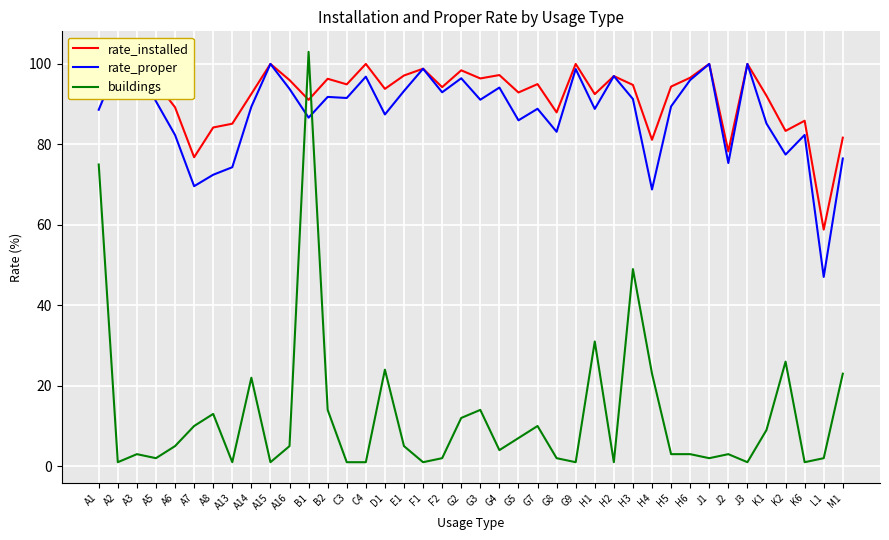

What is the minimum value shown in the chart?

1.0